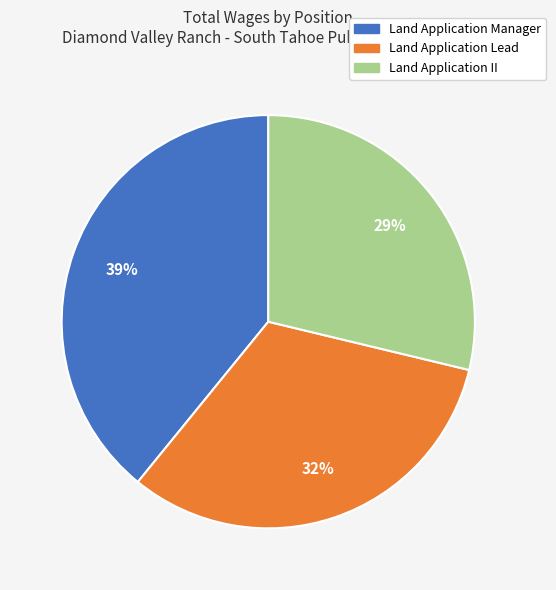

Combined, do Land Application II and Land Application Lead account for over 50%?

Yes